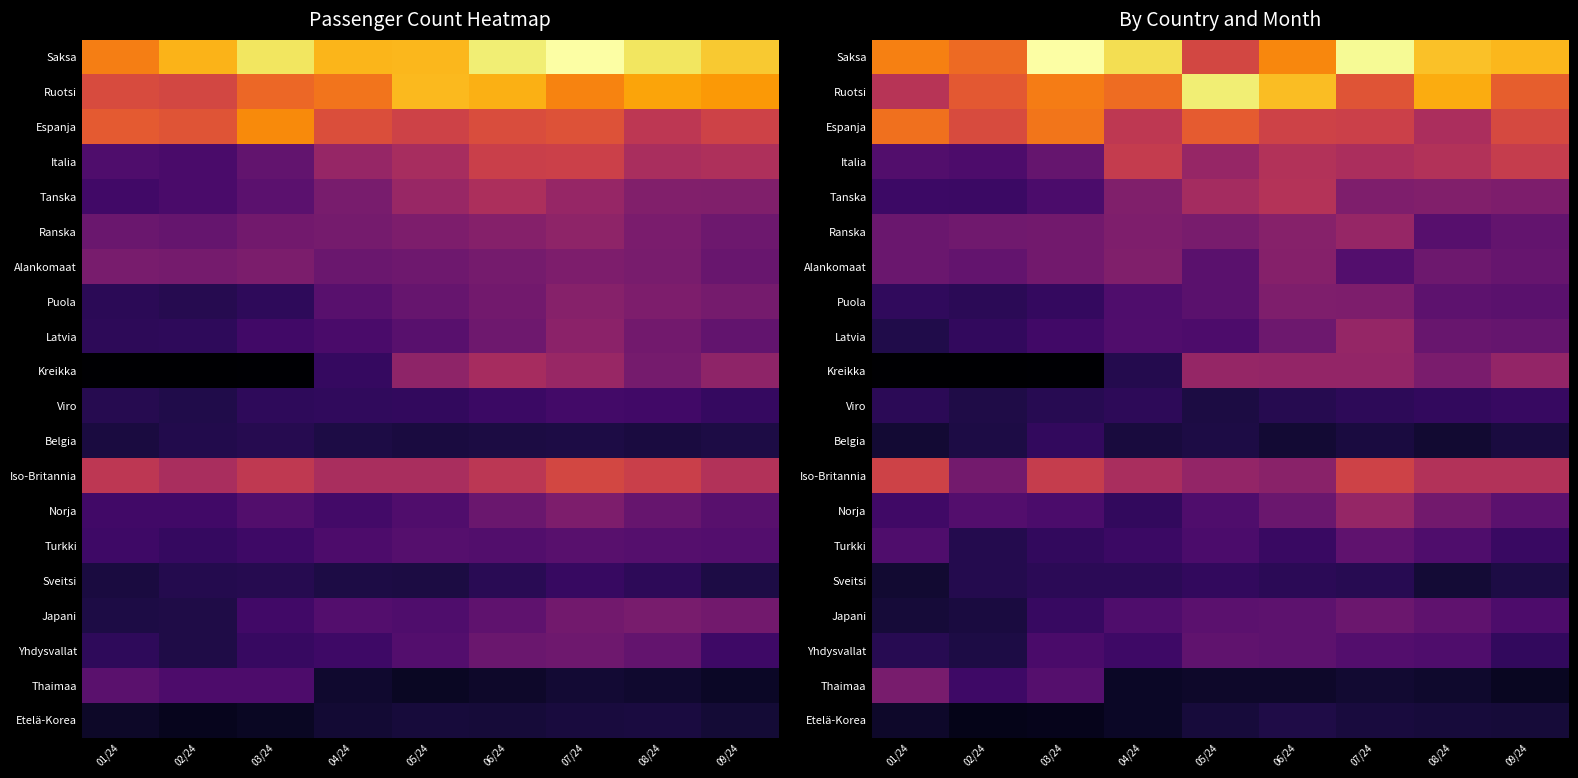

At which category is the sum across all series the highest?

07/24